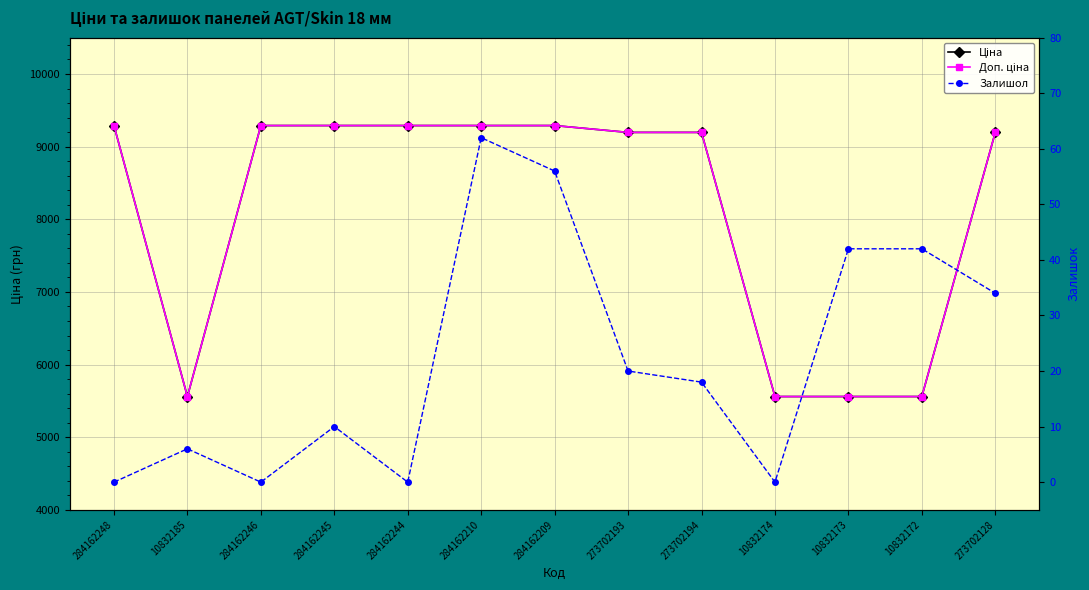

Count the number of data series in this chart.

3